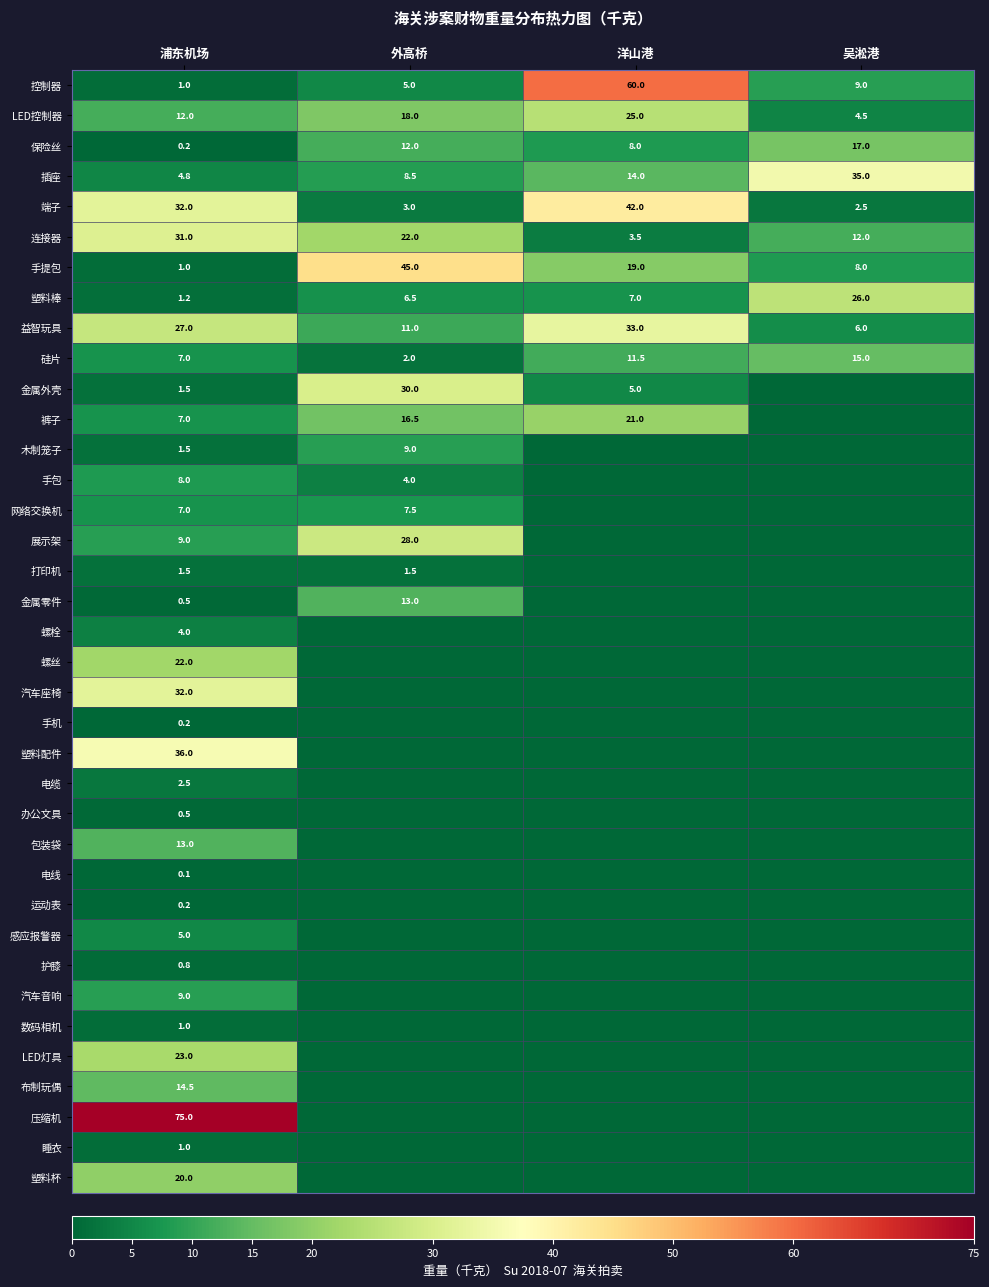

How many series are shown in this chart?

37